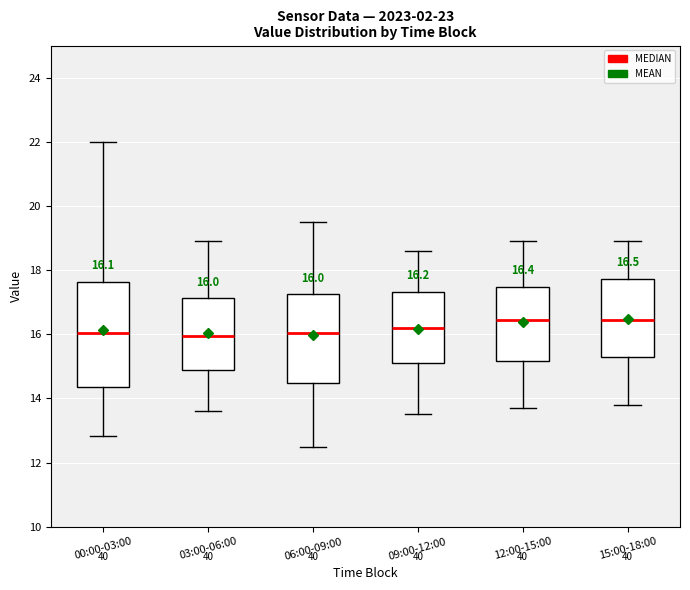

Which box is the tallest, from its lower edge to its upper edge?

00:00-03:00